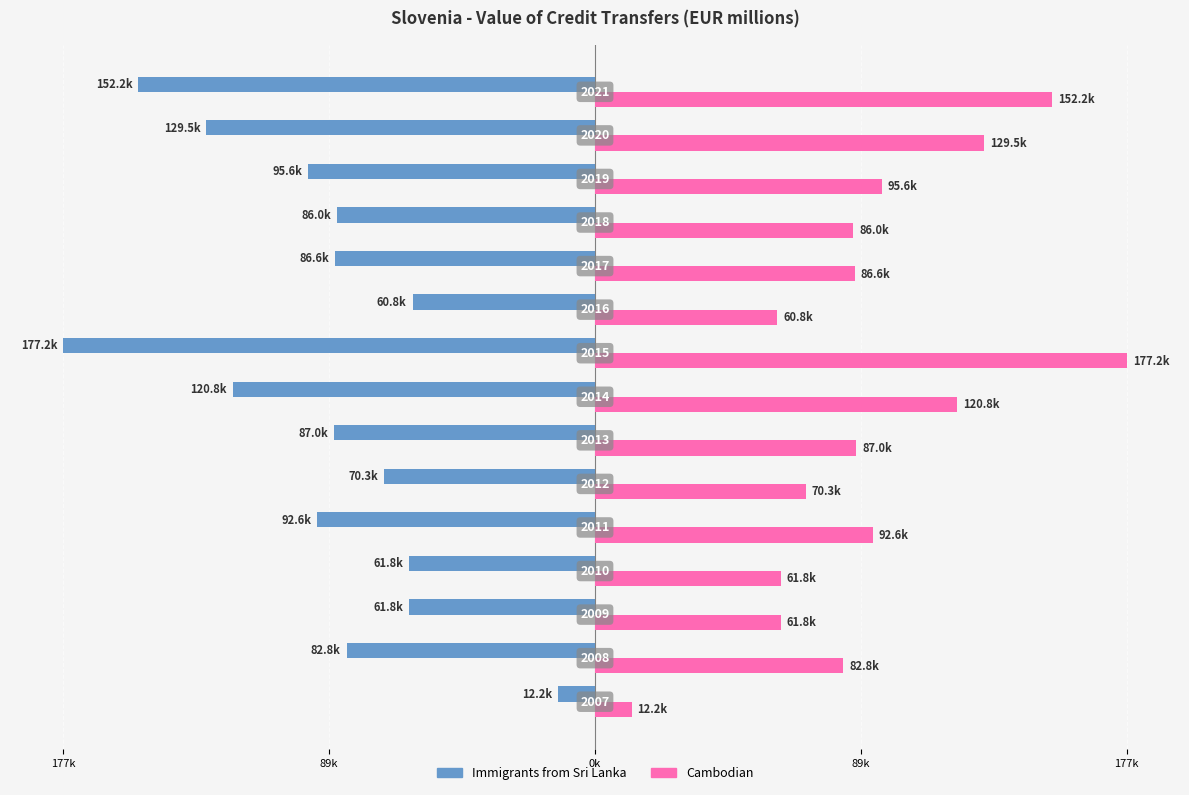

What are all the series names shown in the legend?

Immigrants from Sri Lanka, Cambodian